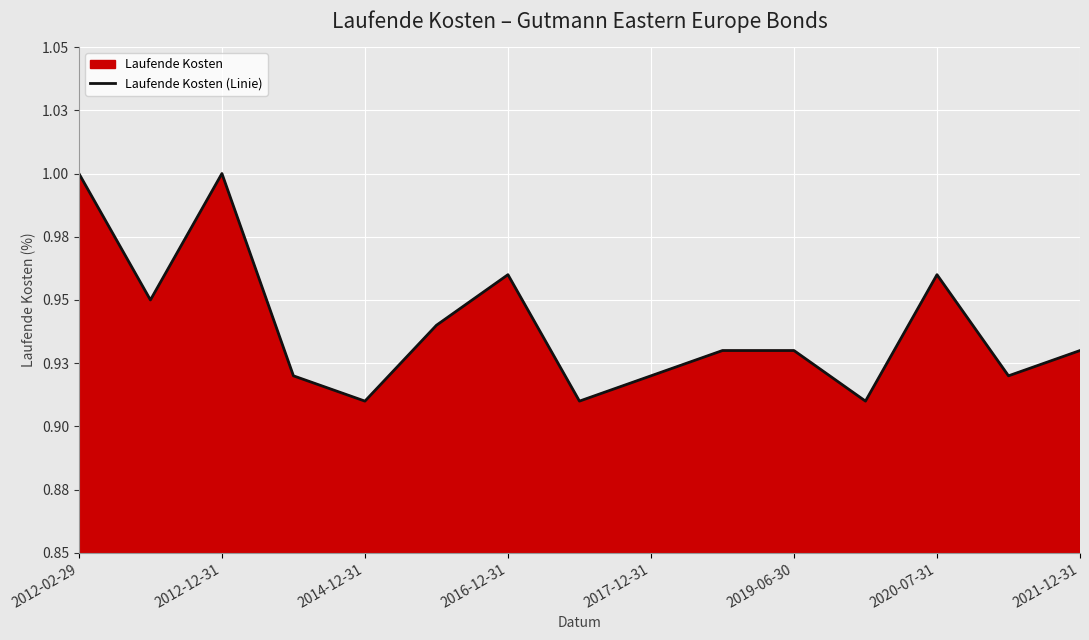

Where is the first local maximum?

2012-12-31